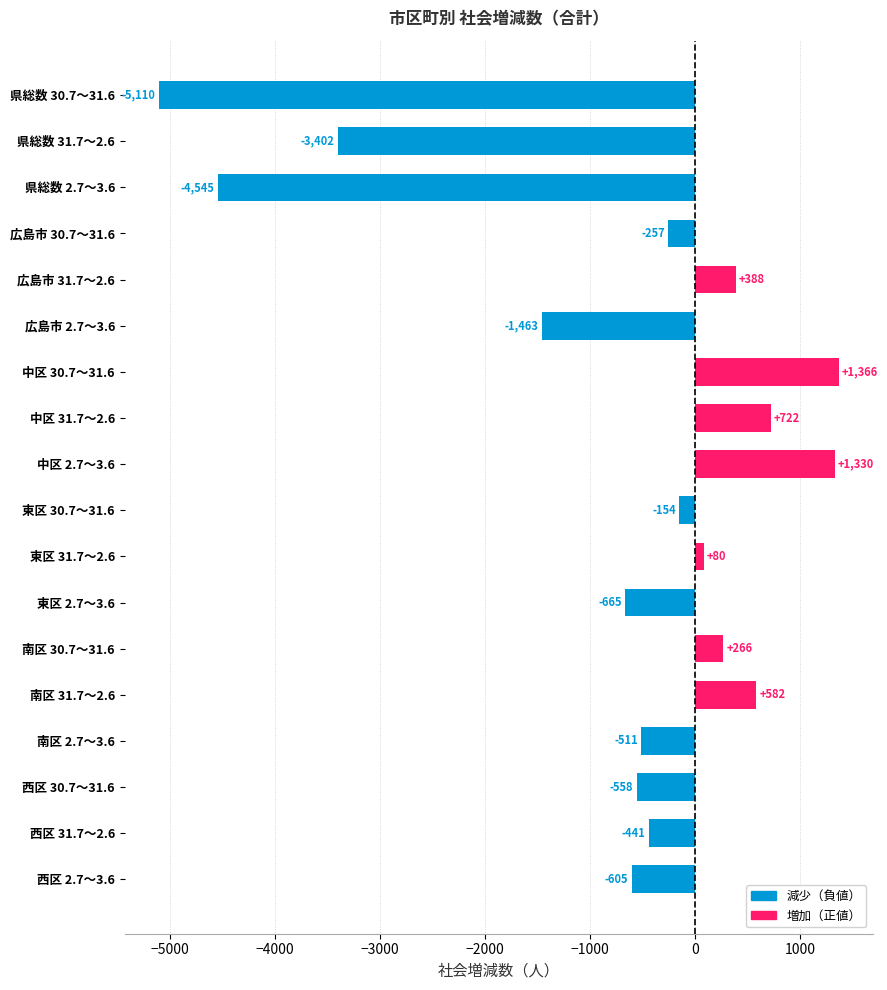

What is the change in value from 南区 30.7～31.6 to 南区 31.7～2.6?

+316